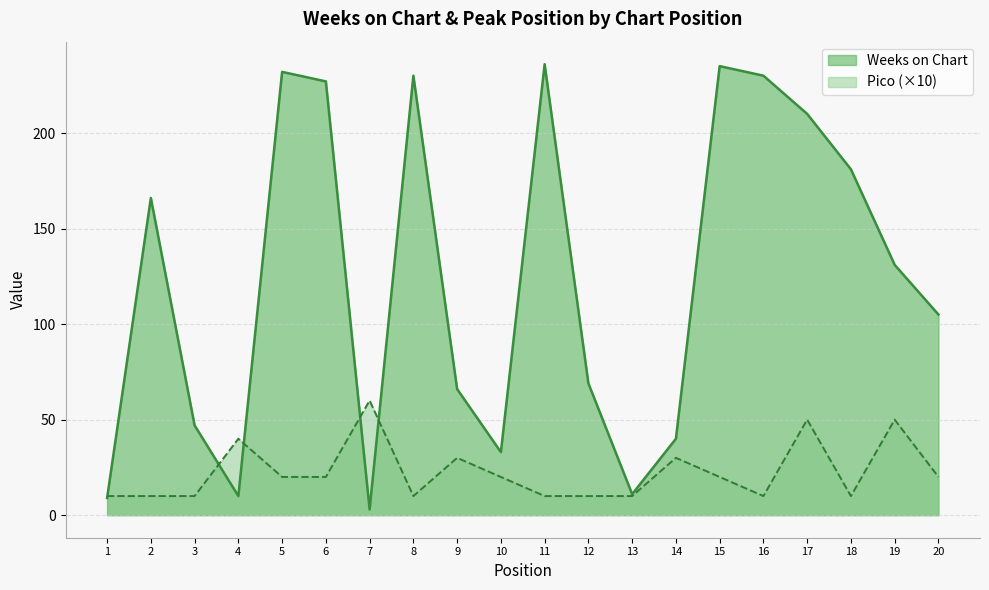

True or false: Pico has more than 1 points higher than both neighbors.

True